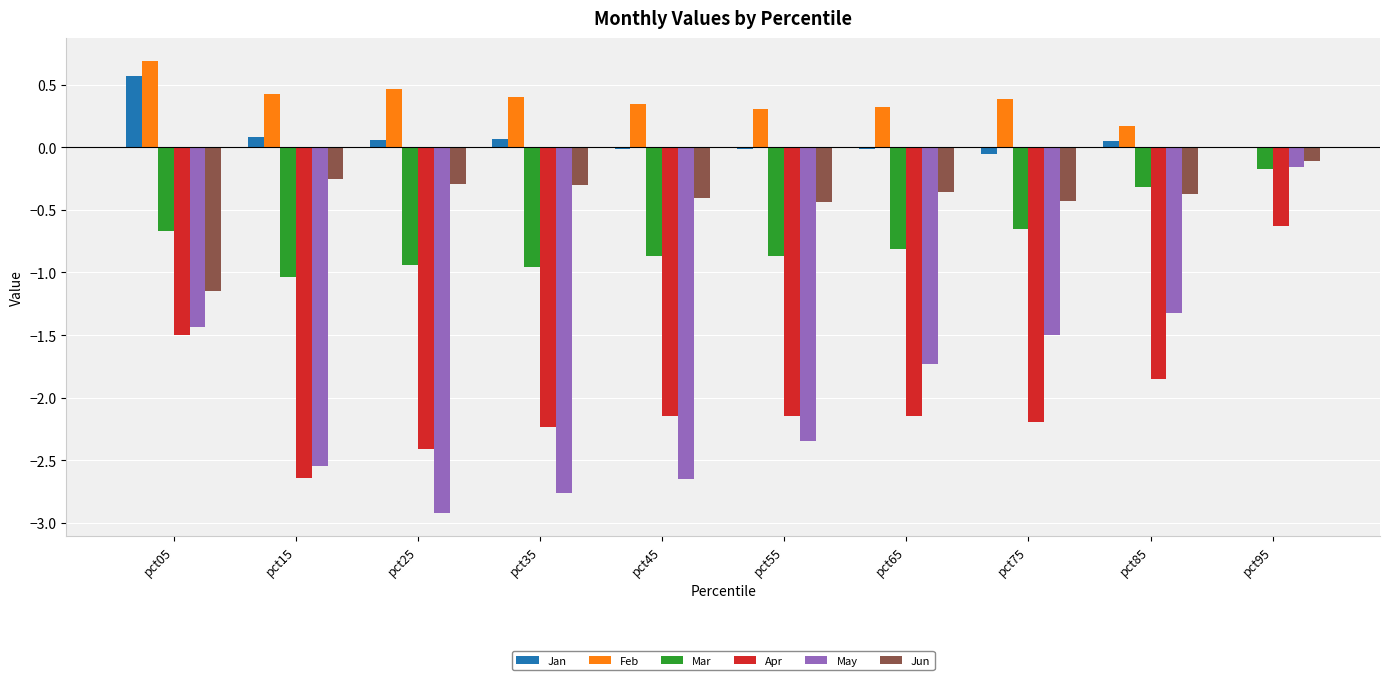

Between pct15 and pct85, which series saw the biggest shift?

May